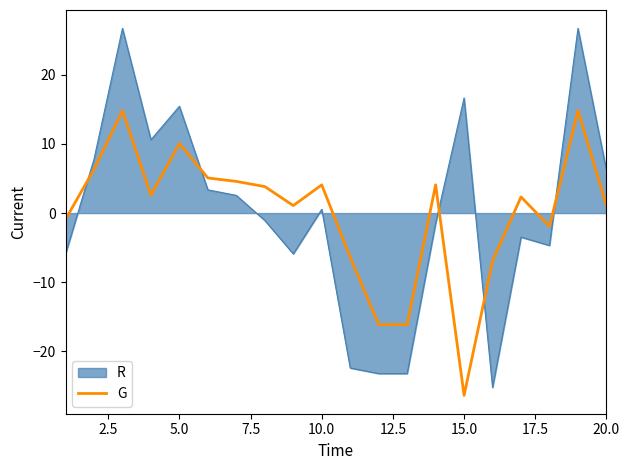

After their last crossing, which series has the higher values: R or G?

R